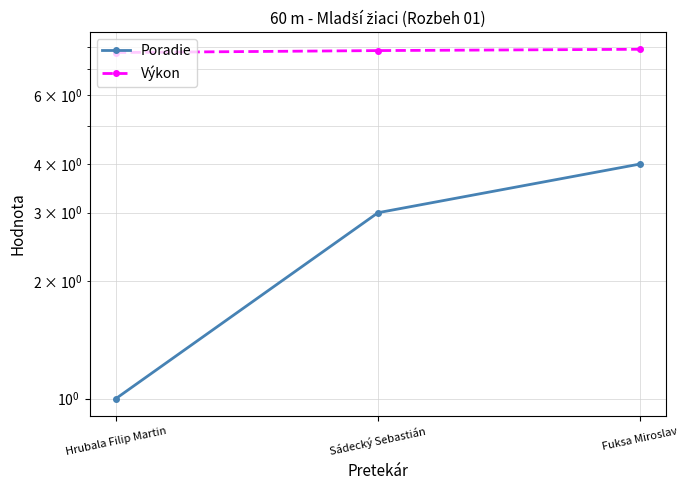

Which category has the lowest value in the Výkon series?

Hrubala Filip Martin